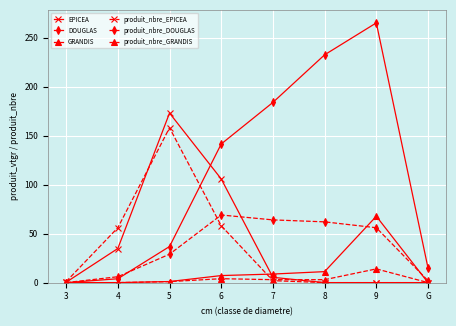

Which category has the highest value across all series?

9